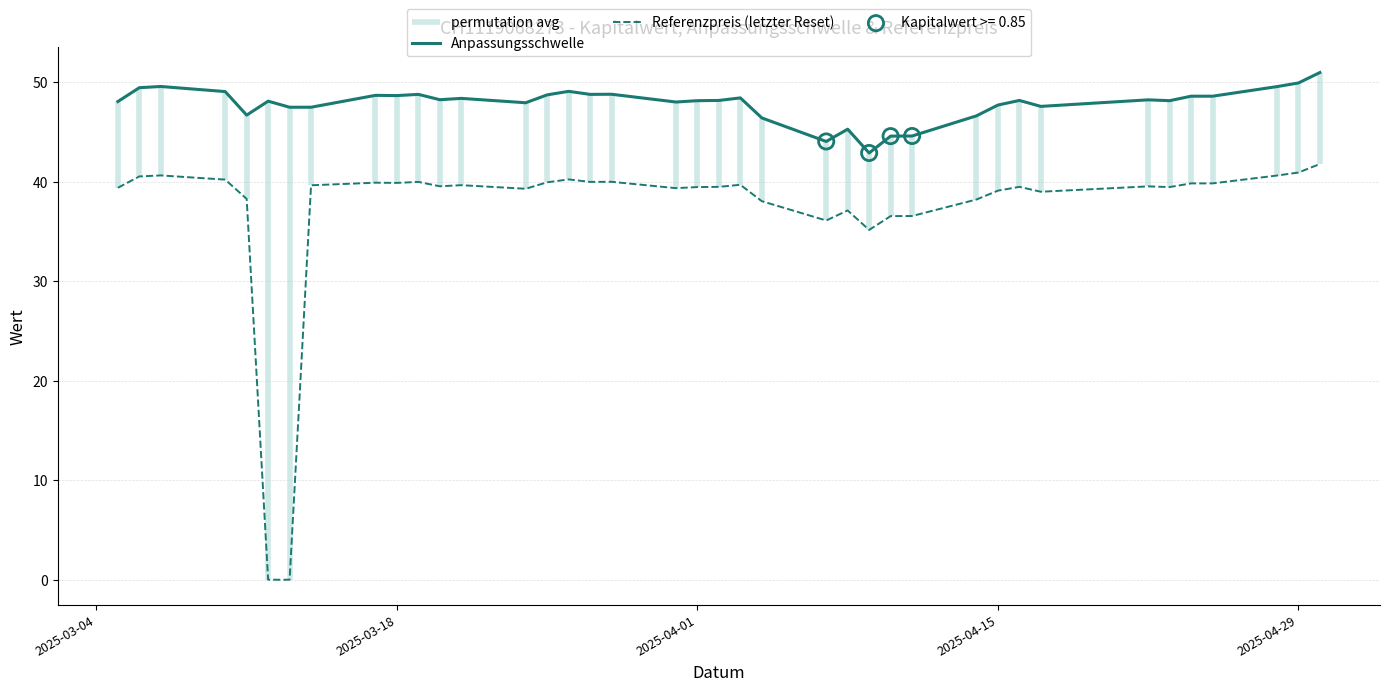

What is the minimum value for Anpassungsschwelle?

42.9